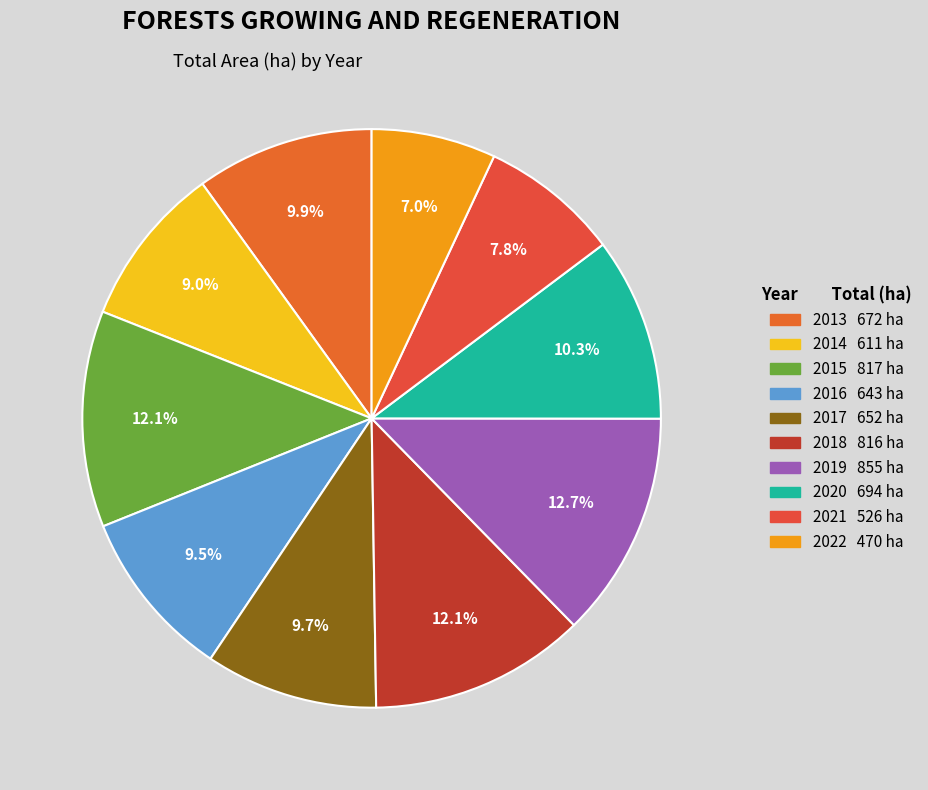

Which category has the smallest portion of the pie?

2022